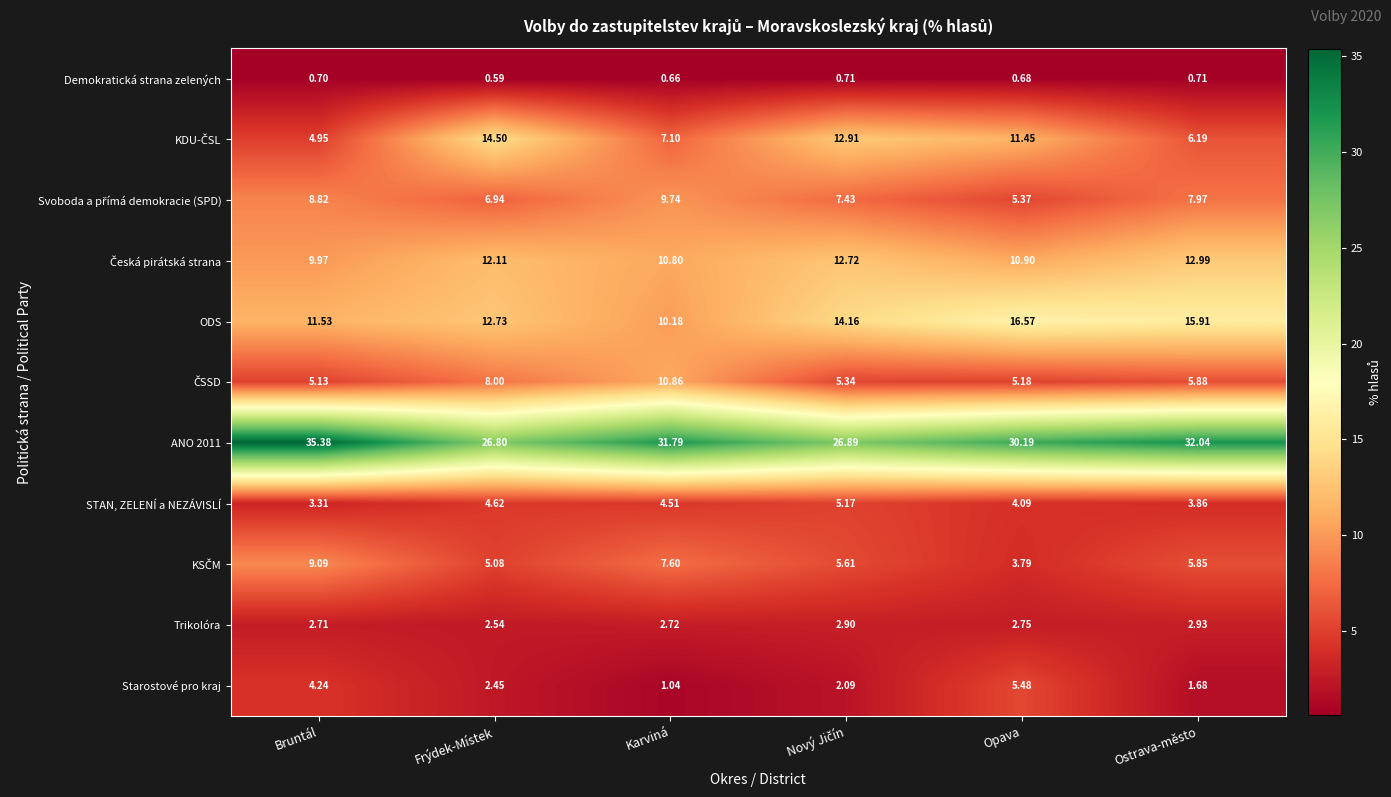

What is the greatest value displayed?

35.4